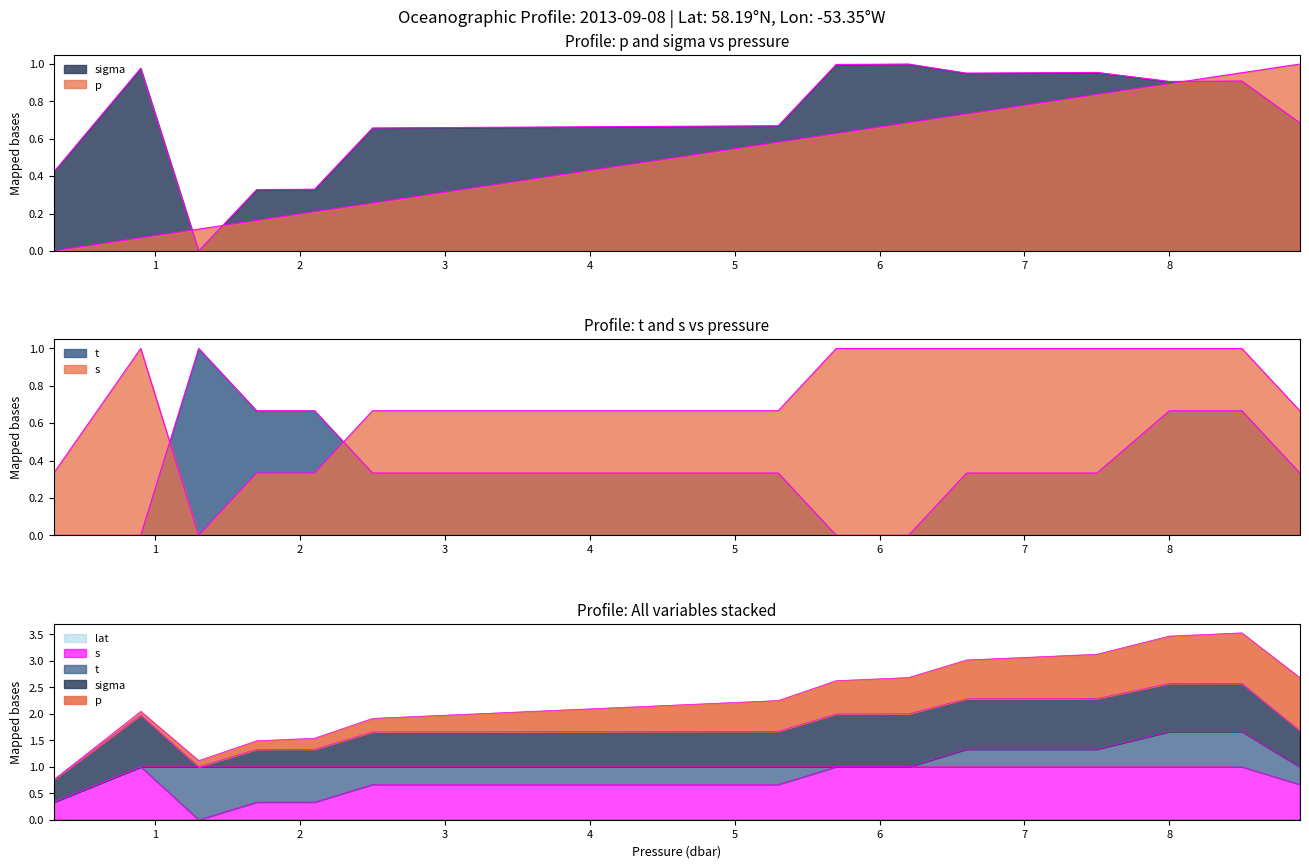

Between which two adjacent categories do sigma and s first intersect?

0.3 and 0.9